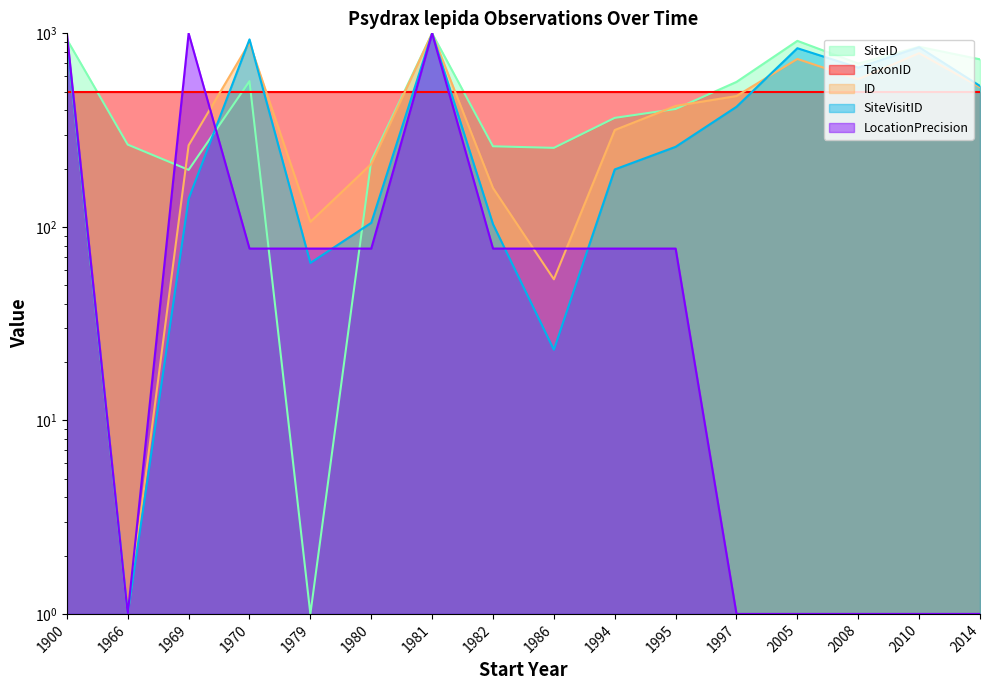

Read the SiteVisitID value at 2005.

837.6